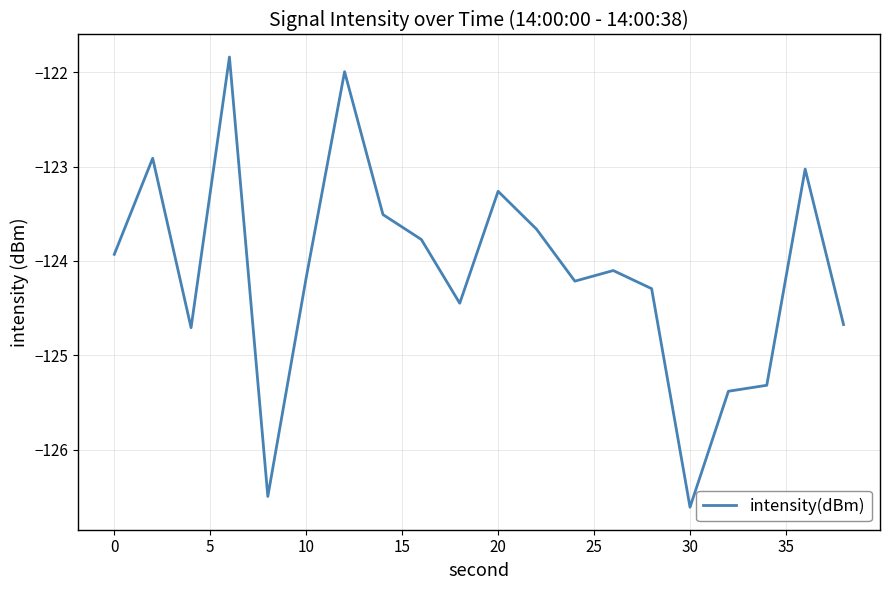

What is the minimum value shown in the chart?

-126.6